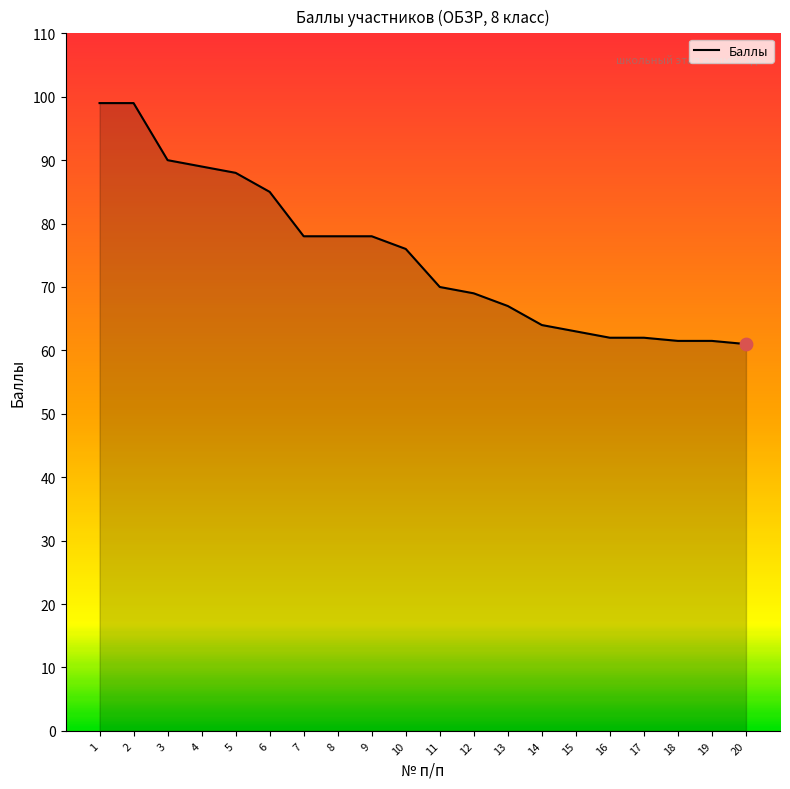

What is the ratio of the value at 13 to the value at 16?

1.1